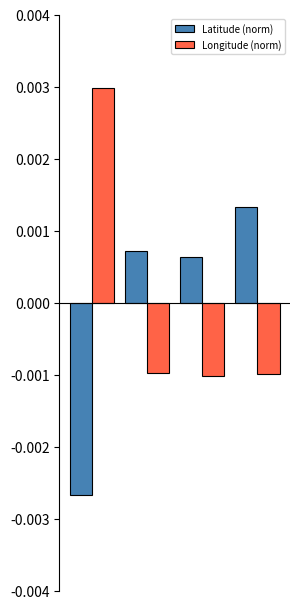

List the series in order of their peak value, highest first.

Longitude (norm), Latitude (norm)